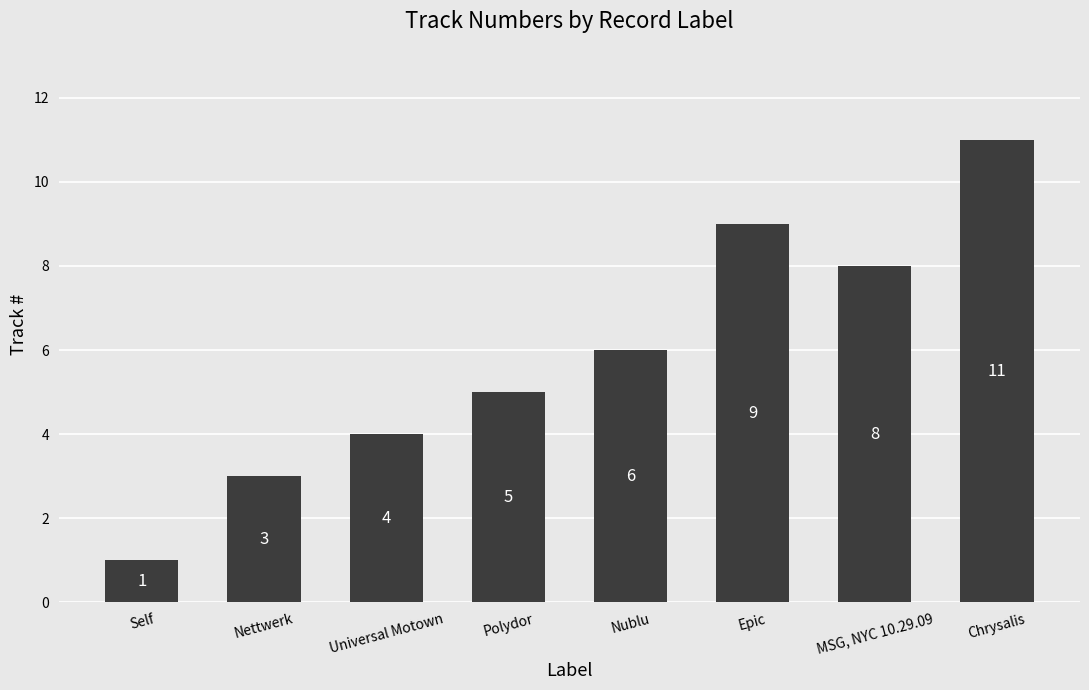

Approximately how many times larger is the value at Chrysalis compared to MSG, NYC 10.29.09?

1.4